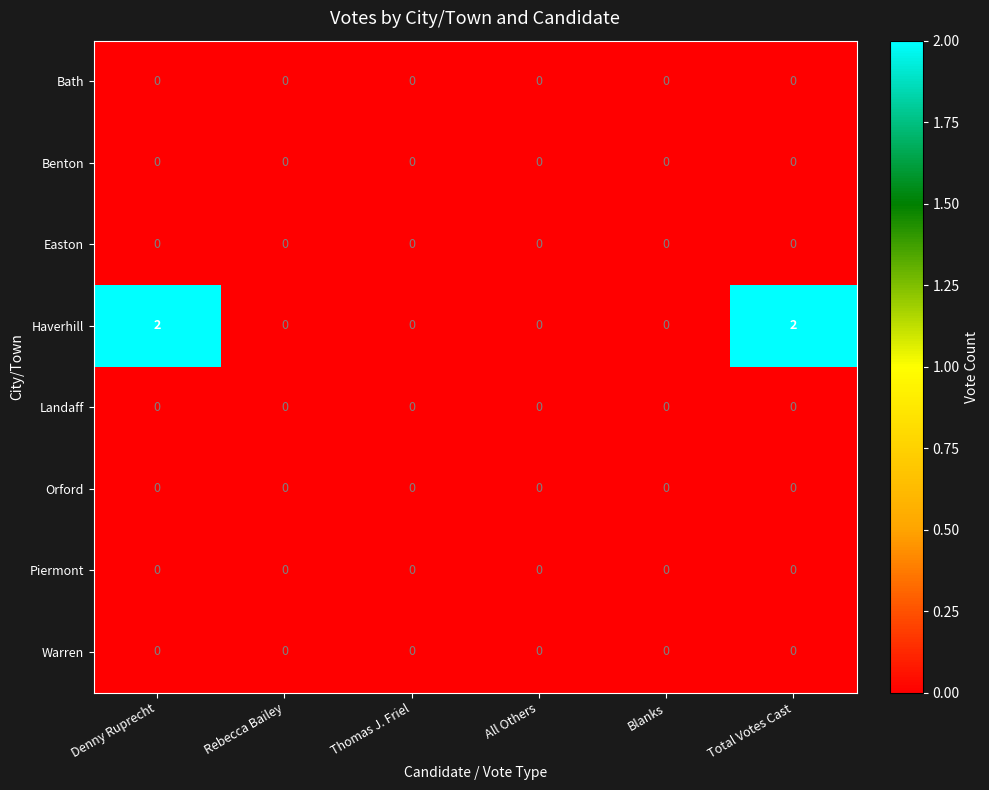

Which series has the widest spread of values?

Haverhill